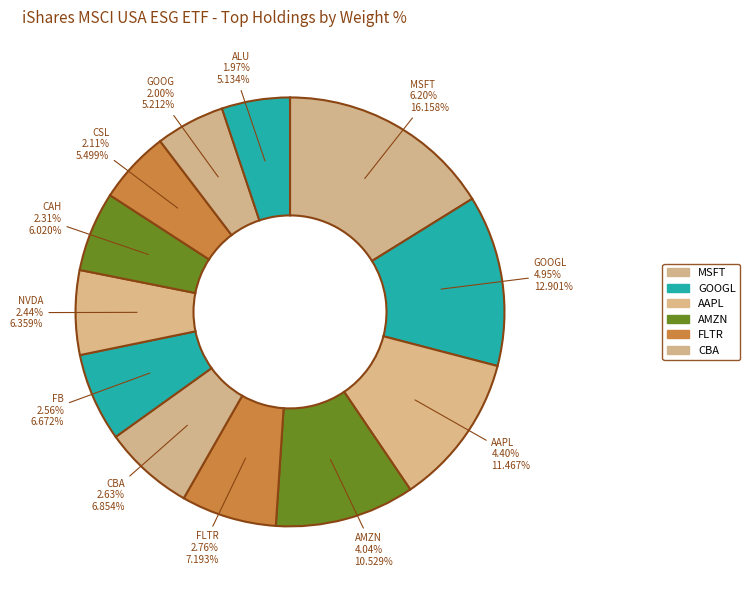

Count the number of slices in the pie.

12